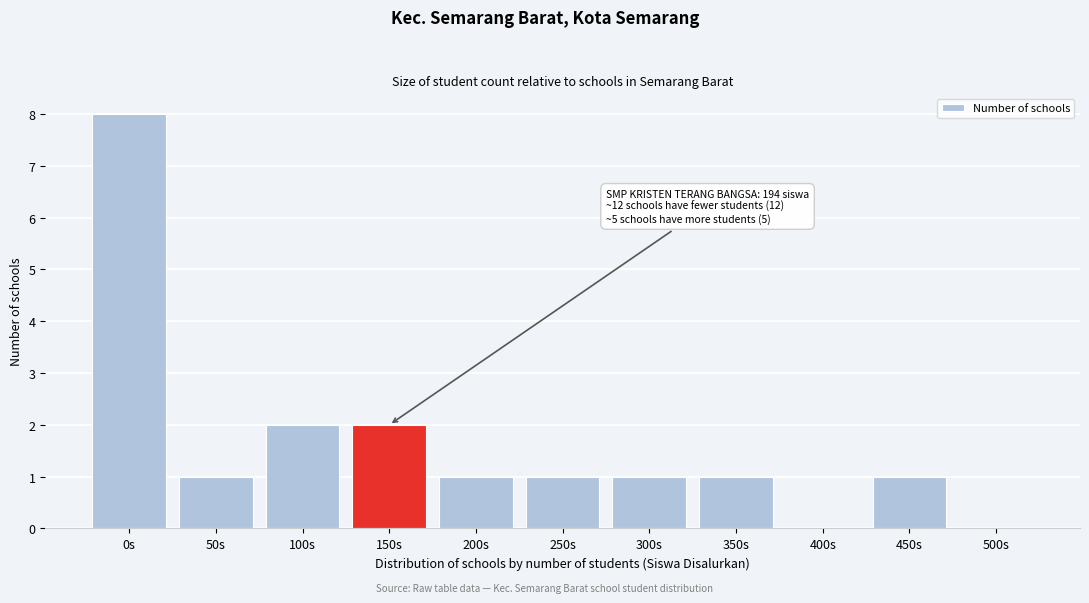

Reading left to right, what are all the values shown in this chart?

0s=8	50s=1	100s=2	150s=2	200s=1	250s=1	300s=1	350s=1	400s=0	450s=1	500s=0